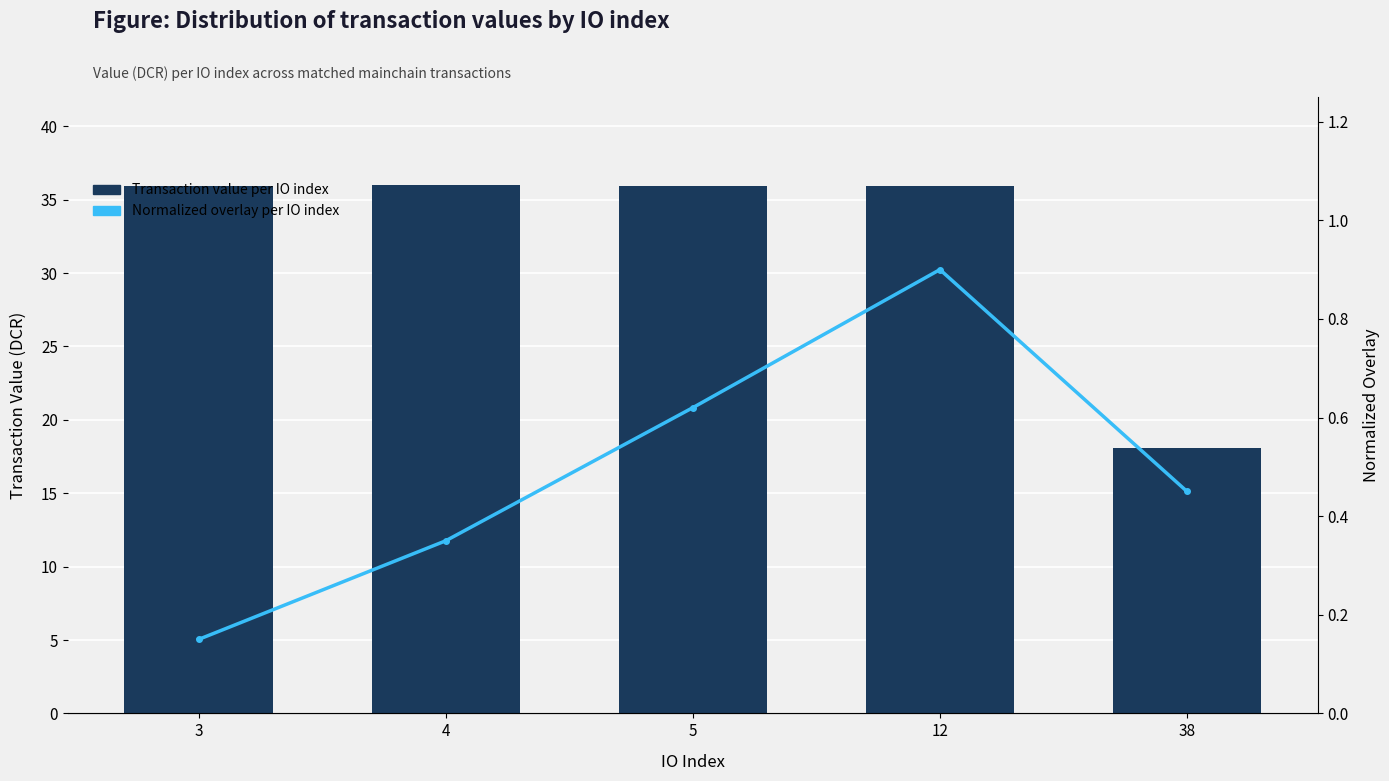

What is the greatest value displayed?

36.0